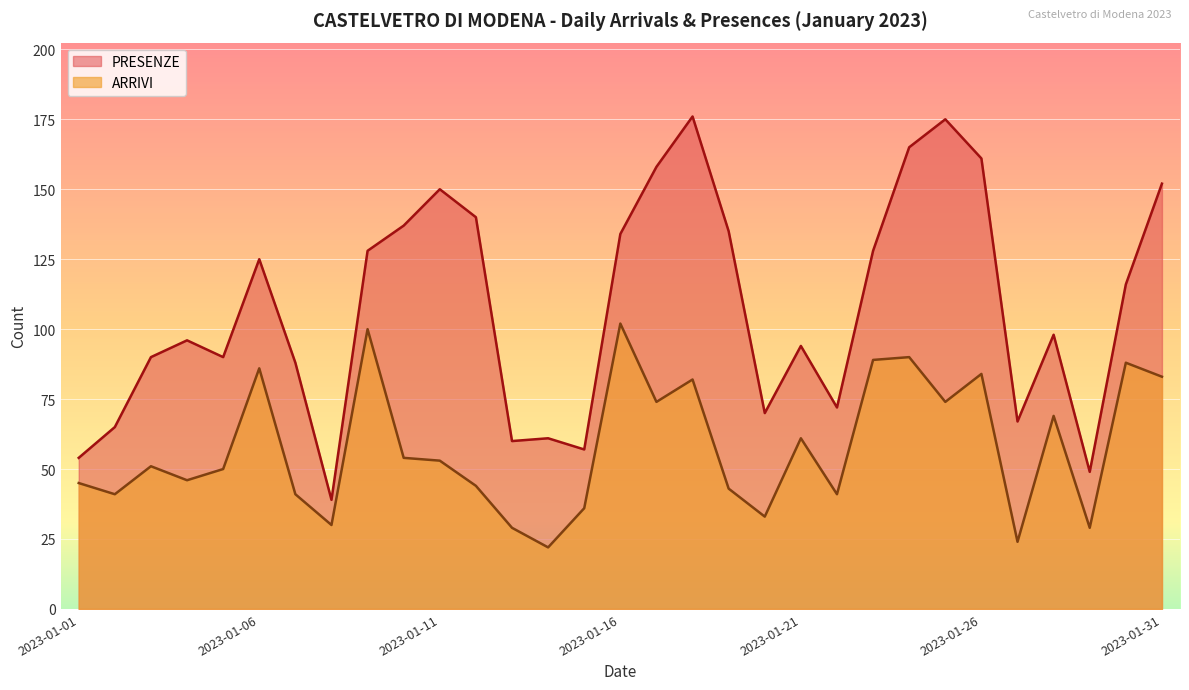

Rank the categories by ARRIVI value from highest to lowest.

2023-01-16, 2023-01-09, 2023-01-24, 2023-01-23, 2023-01-30, 2023-01-06, 2023-01-26, 2023-01-31, 2023-01-18, 2023-01-17, 2023-01-25, 2023-01-28, 2023-01-21, 2023-01-10, 2023-01-11, 2023-01-03, 2023-01-05, 2023-01-04, 2023-01-01, 2023-01-12, 2023-01-19, 2023-01-02, 2023-01-07, 2023-01-22, 2023-01-15, 2023-01-20, 2023-01-08, 2023-01-13, 2023-01-29, 2023-01-27, 2023-01-14